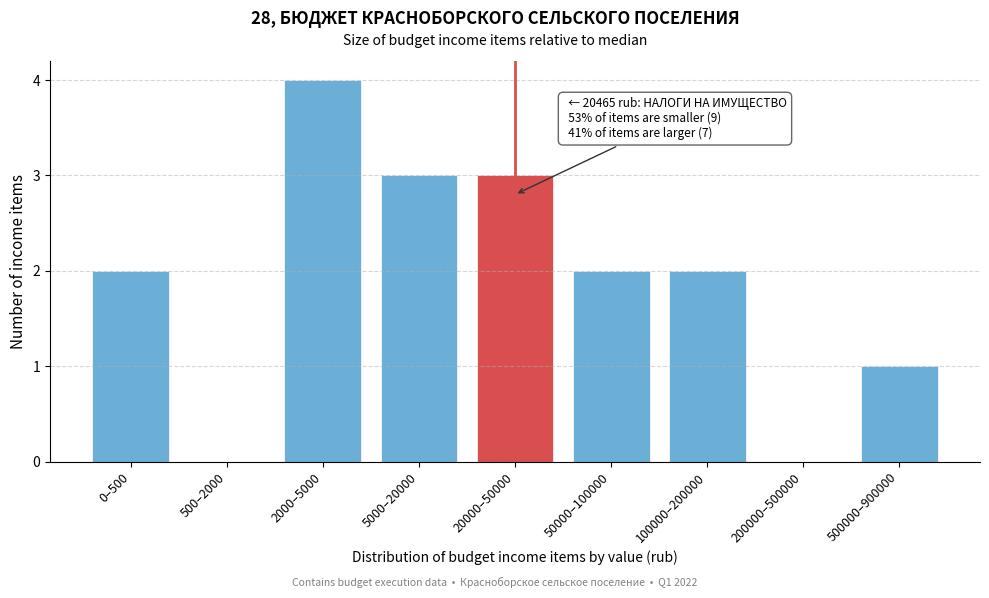

Reading right to left, transcribe all the data shown in this chart.

500000–900000=1	200000–500000=0	100000–200000=2	50000–100000=2	20000–50000=3	5000–20000=3	2000–5000=4	500–2000=0	0–500=2